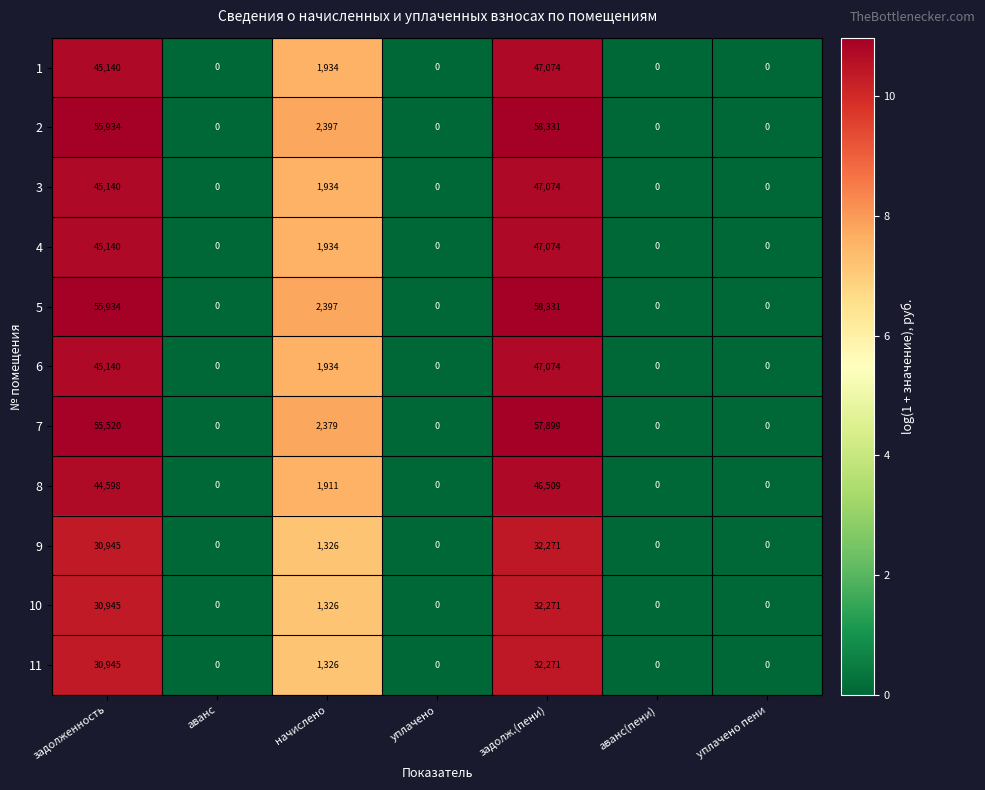

The 4 series shows -27584 at аванс(пени). True or false?

False